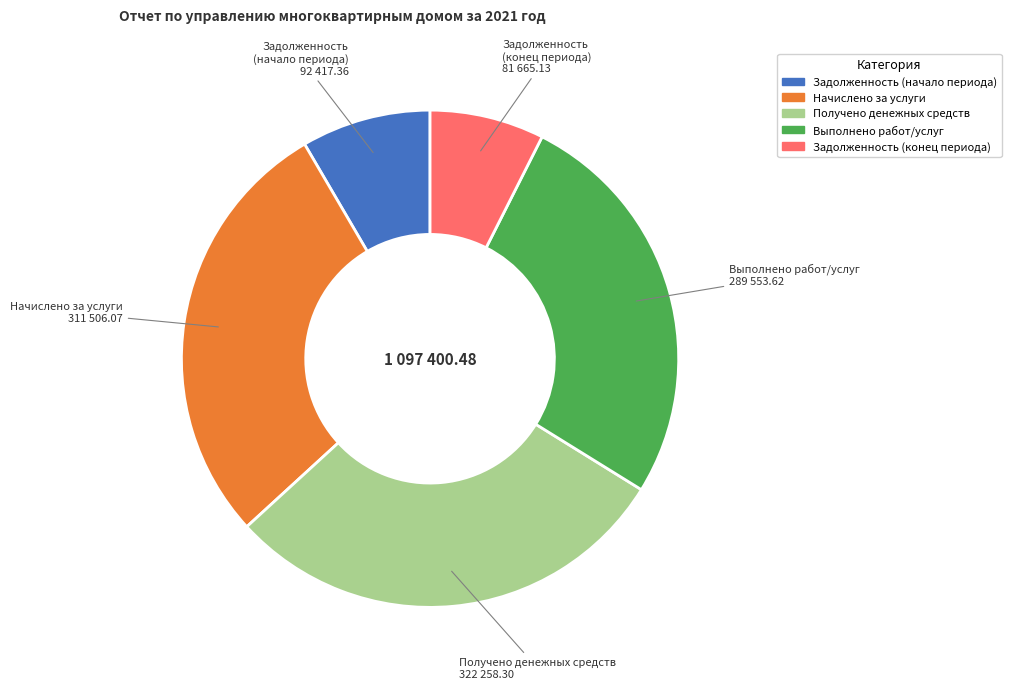

Does any single category account for the majority?

No